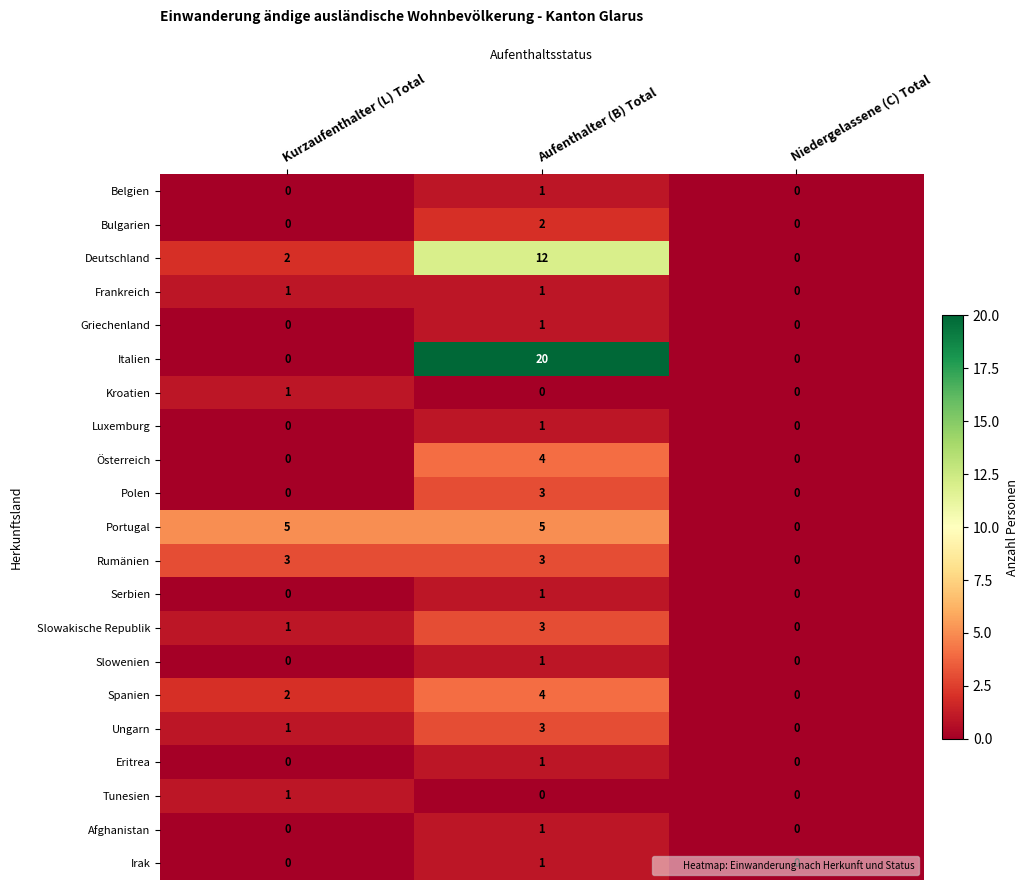

Is the value of Belgien at Aufenthalter (B) Total greater than the value of Griechenland at Niedergelassene (C) Total?

Yes